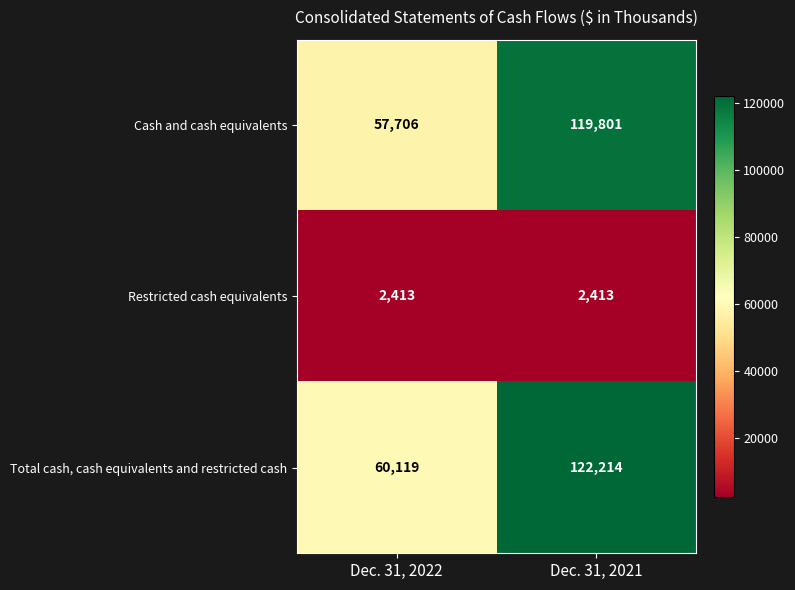

Reading left to right, extract all data points from this chart.

Cash and cash equivalents: 57706	119801
Restricted cash equivalents: 2413	2413
Total cash, cash equivalents and restricted cash: 60119	122214